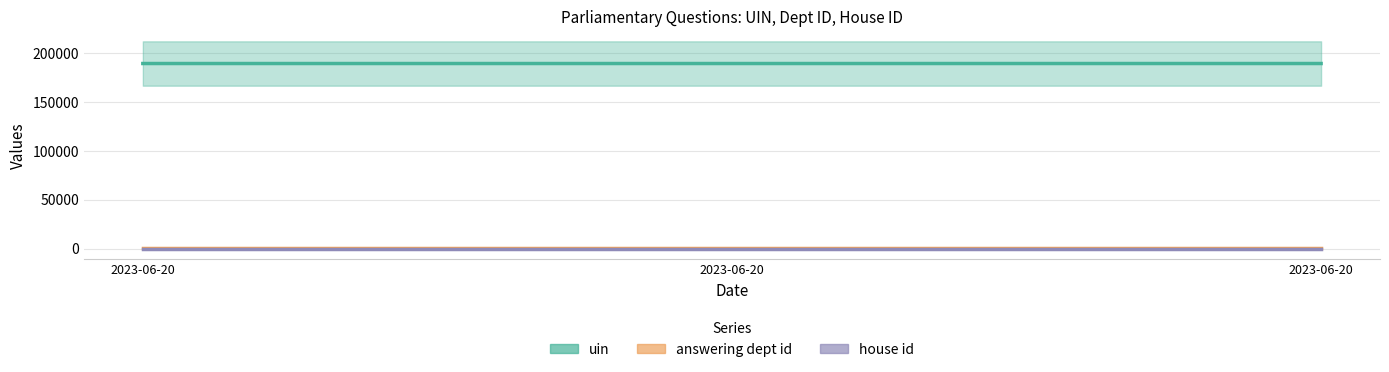

What is the lowest value of the house id series?

1